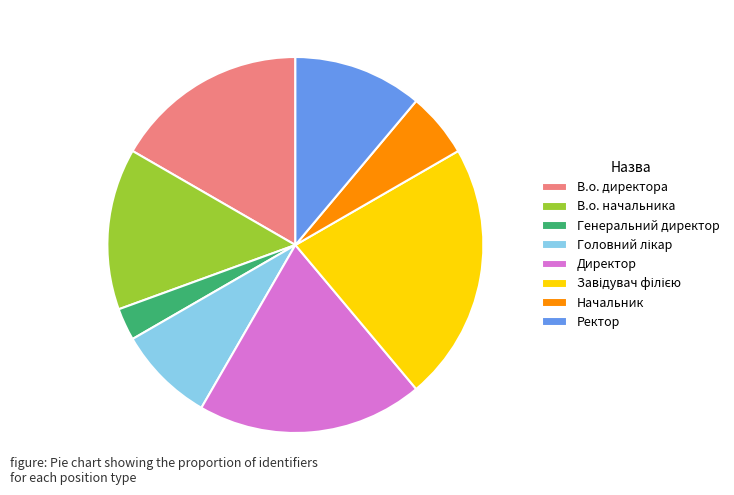

How many slices are in this pie chart?

8